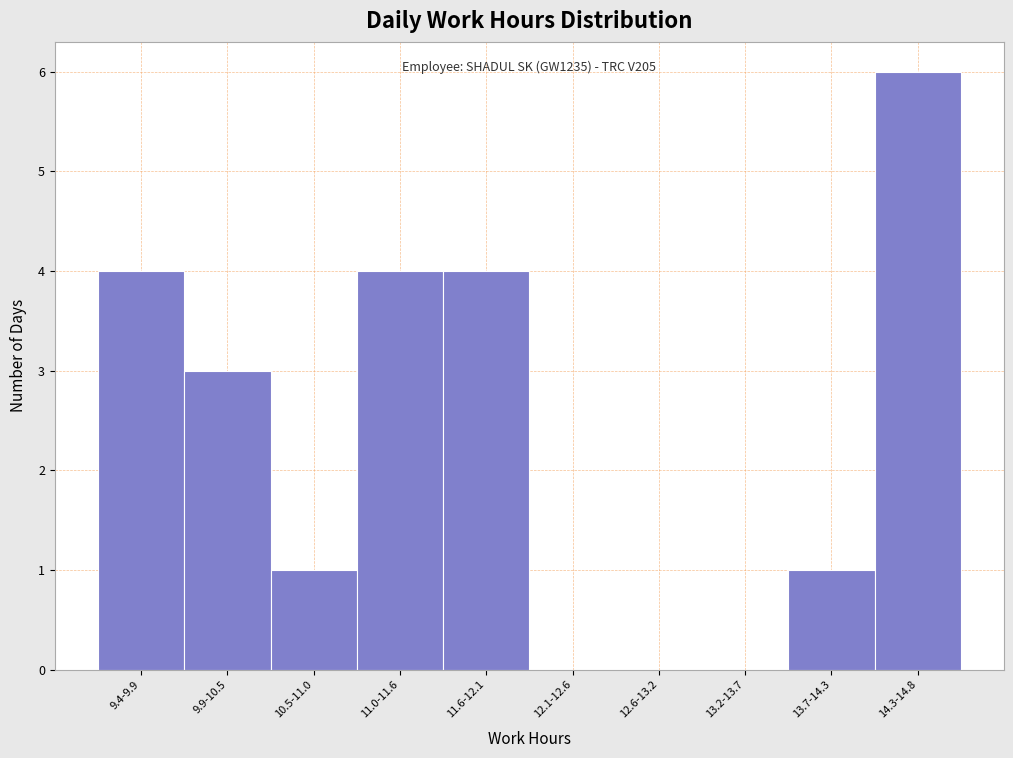

Reading left to right, extract all data points from this chart.

9.4-9.9=4	9.9-10.5=3	10.5-11.0=1	11.0-11.6=4	11.6-12.1=4	12.1-12.6=0	12.6-13.2=0	13.2-13.7=0	13.7-14.3=1	14.3-14.8=6